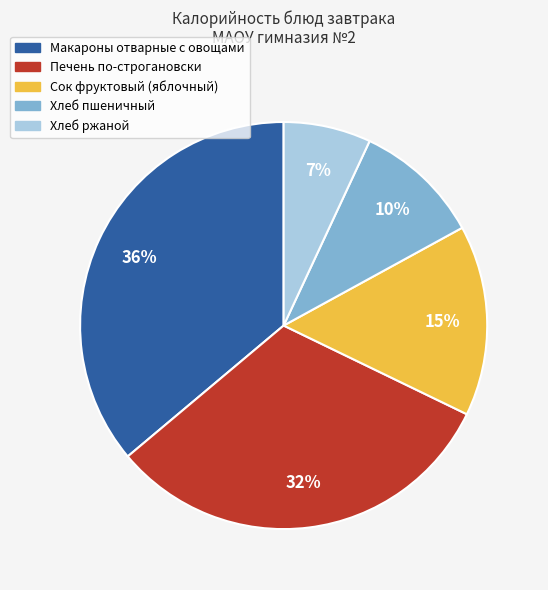

Which has a higher value, Макароны отварные с овощами or Сок фруктовый (яблочный)?

Макароны отварные с овощами